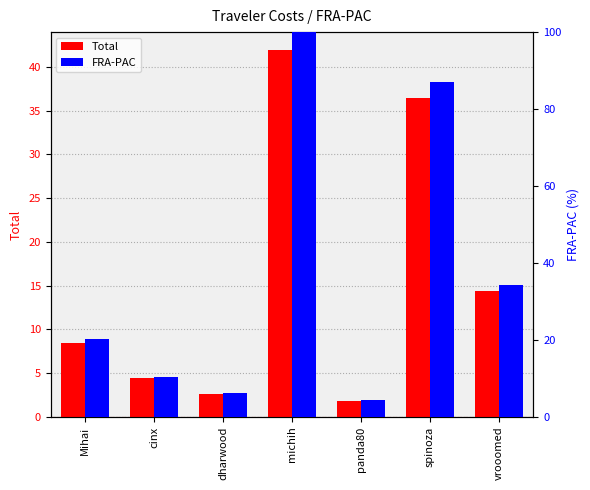

What is the value of the FRA-PAC bar at the 4th from the left?

100.0